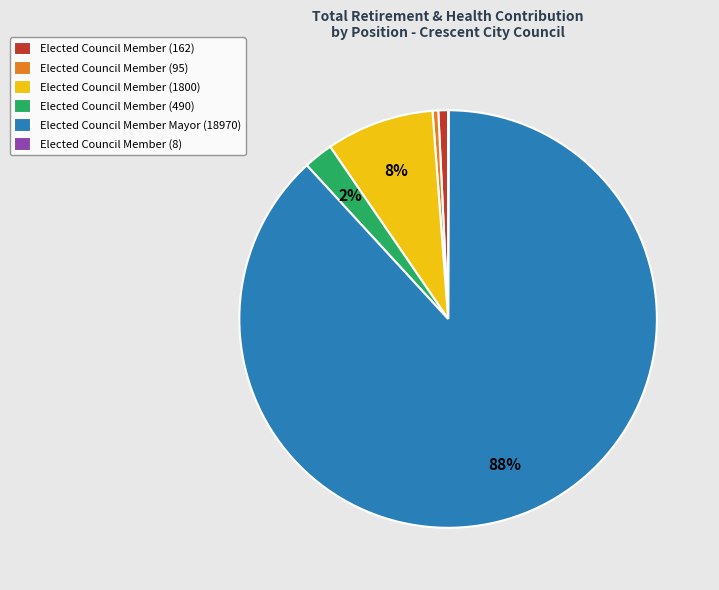

Which slice represents more than half of the pie?

Elected Council Member Mayor (18970)